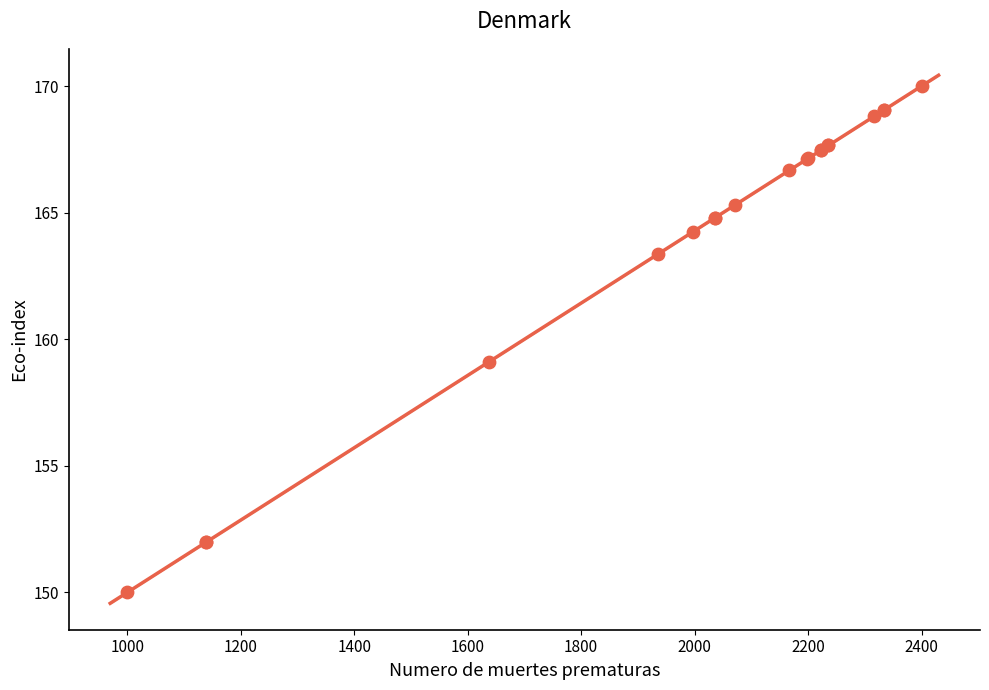

What Y value in the scatter plot is closest to 160?

159.1